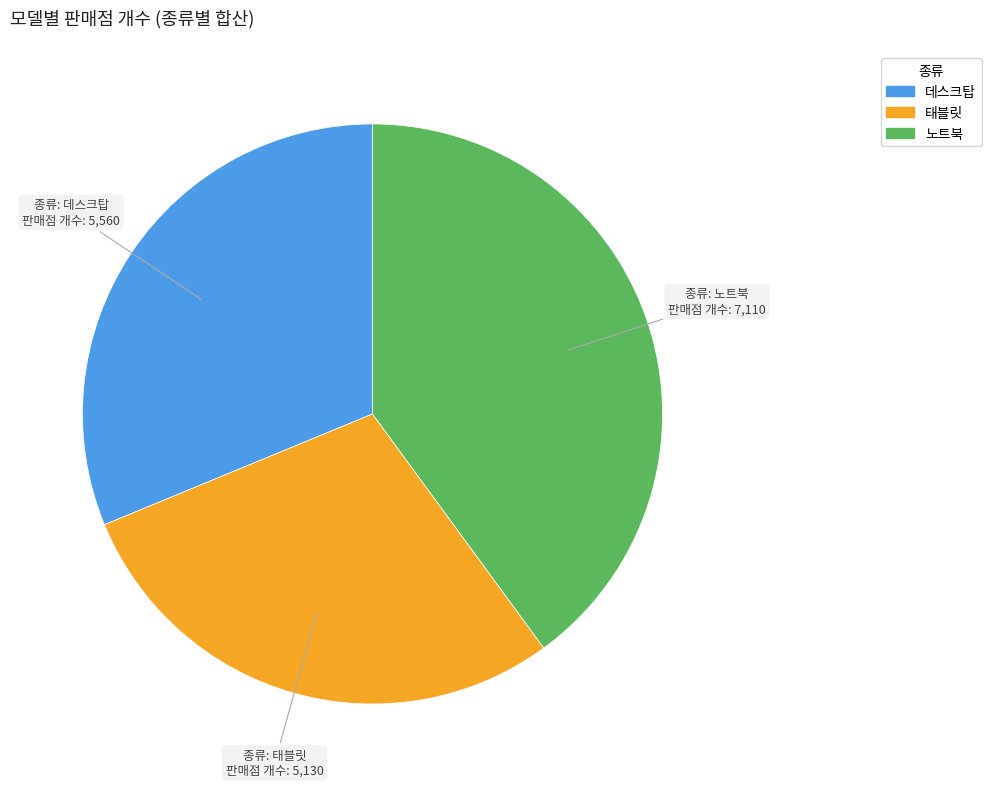

Does any single category account for the majority?

No